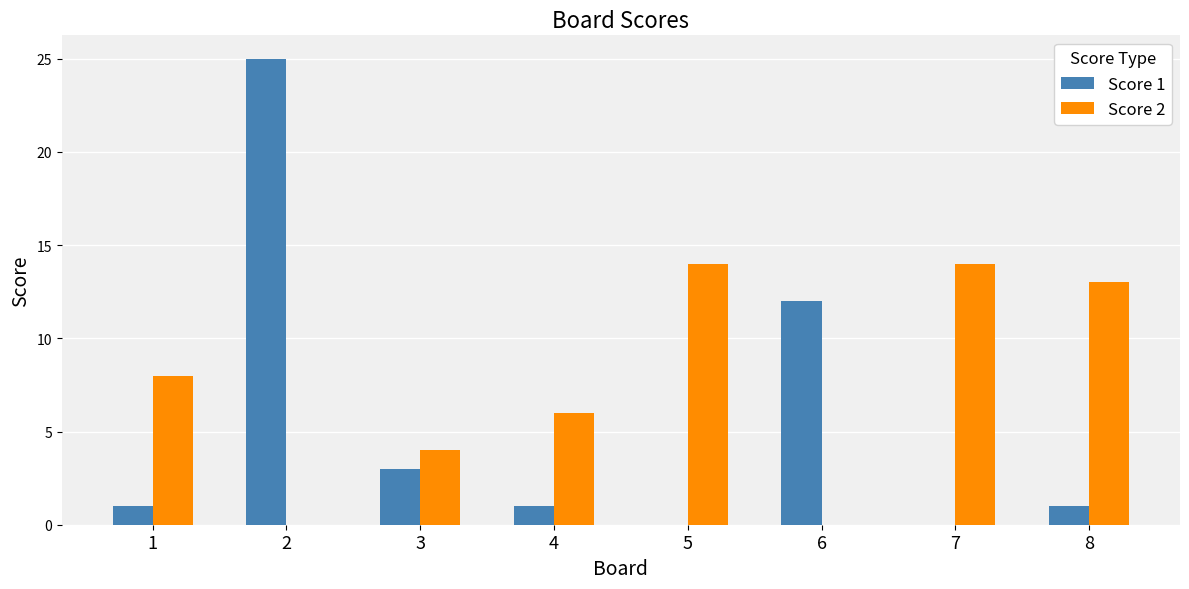

How many groups of bars are there?

8